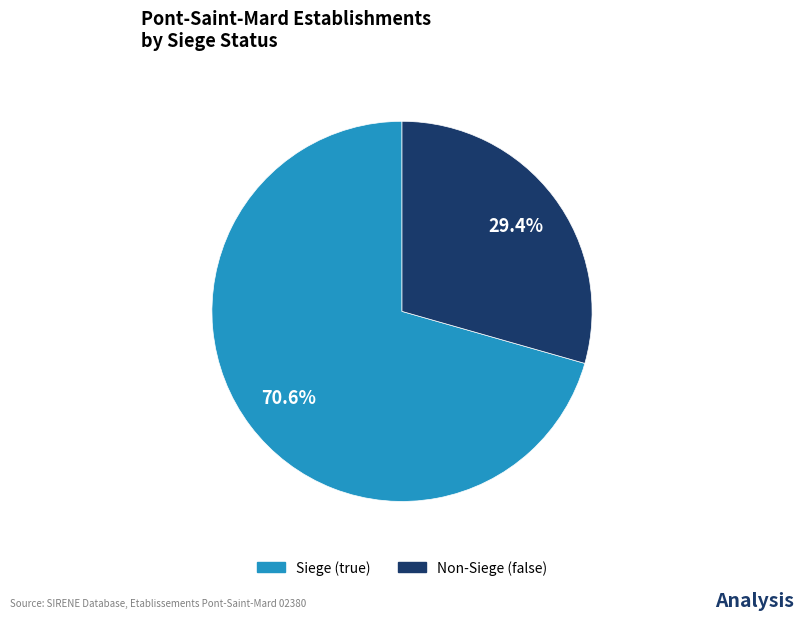

To the nearest percent, what is the average slice percentage?

50%